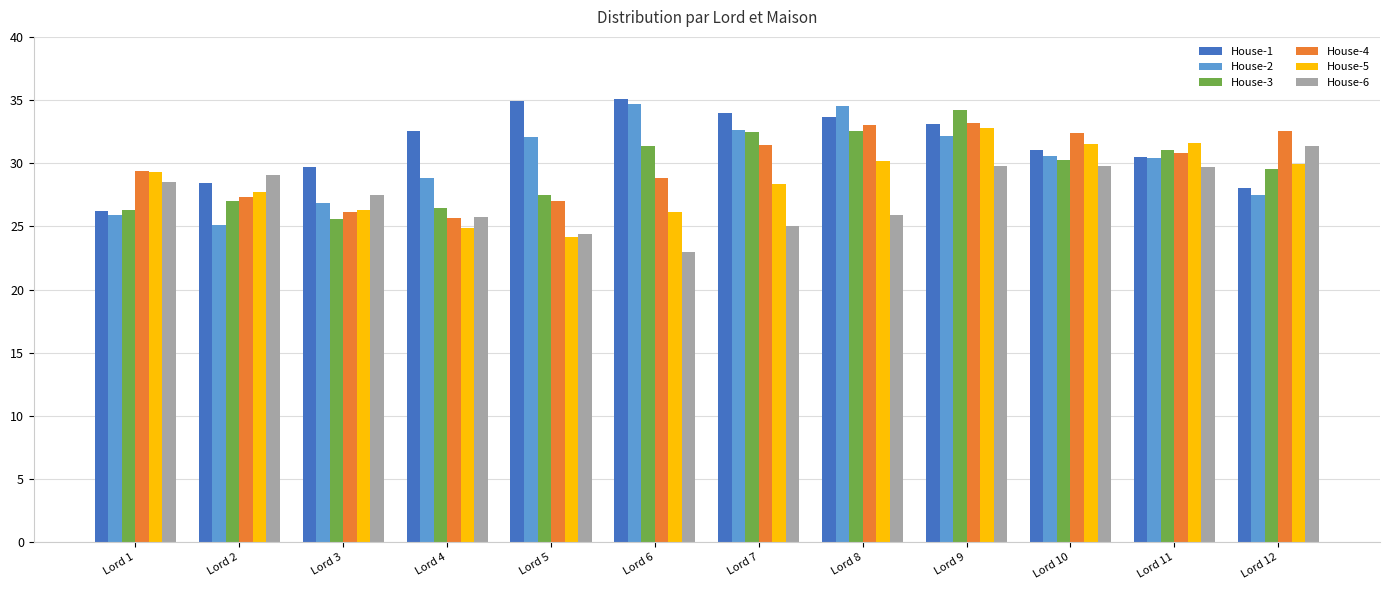

What is the highest value of the House-4 series?

33.2